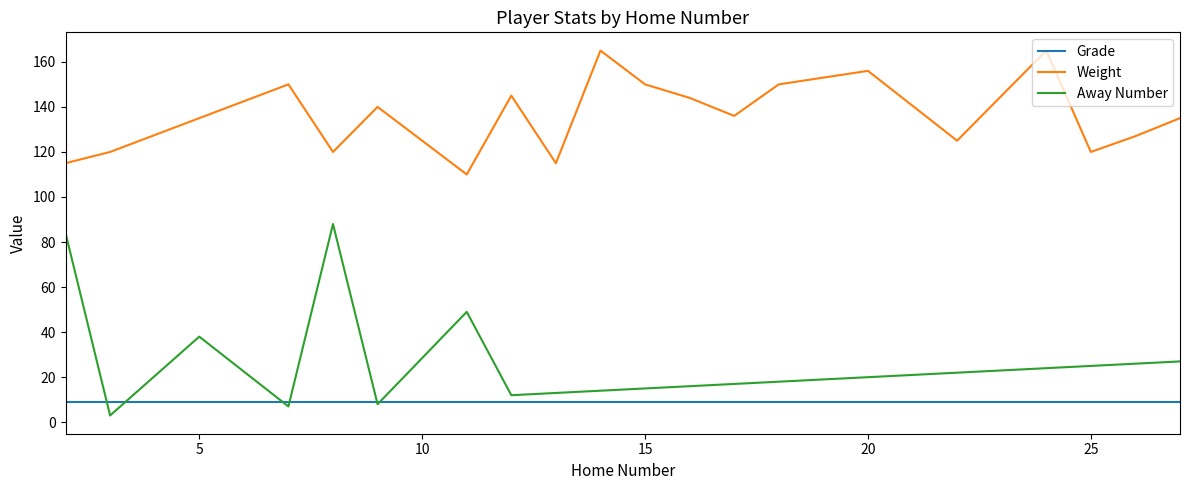

True or false: Weight and Grade intersect in this chart.

False